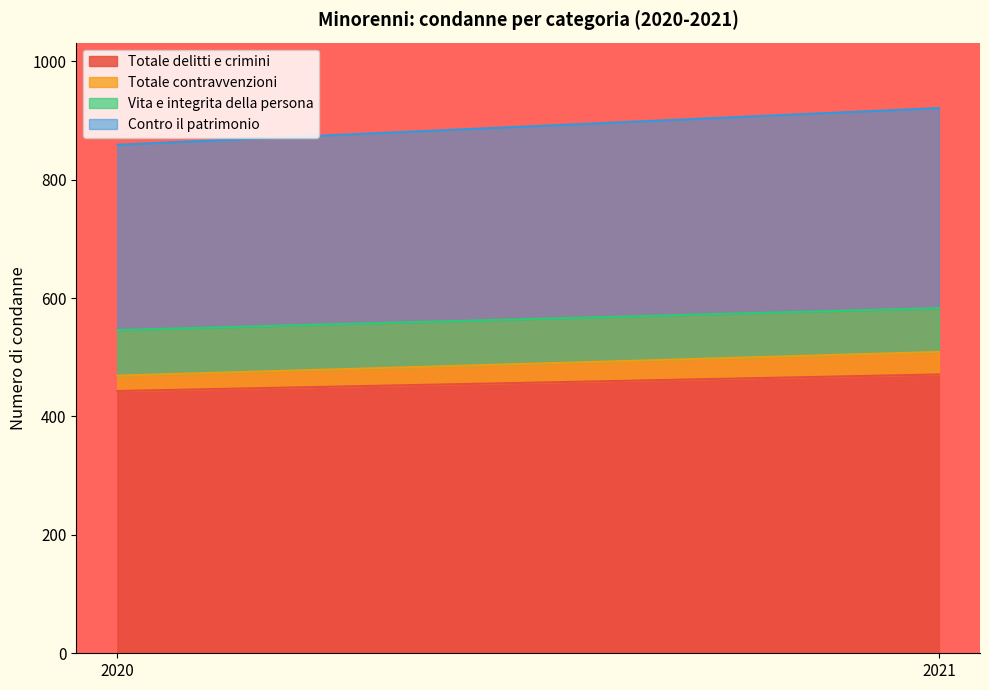

How many series are shown in this chart?

4